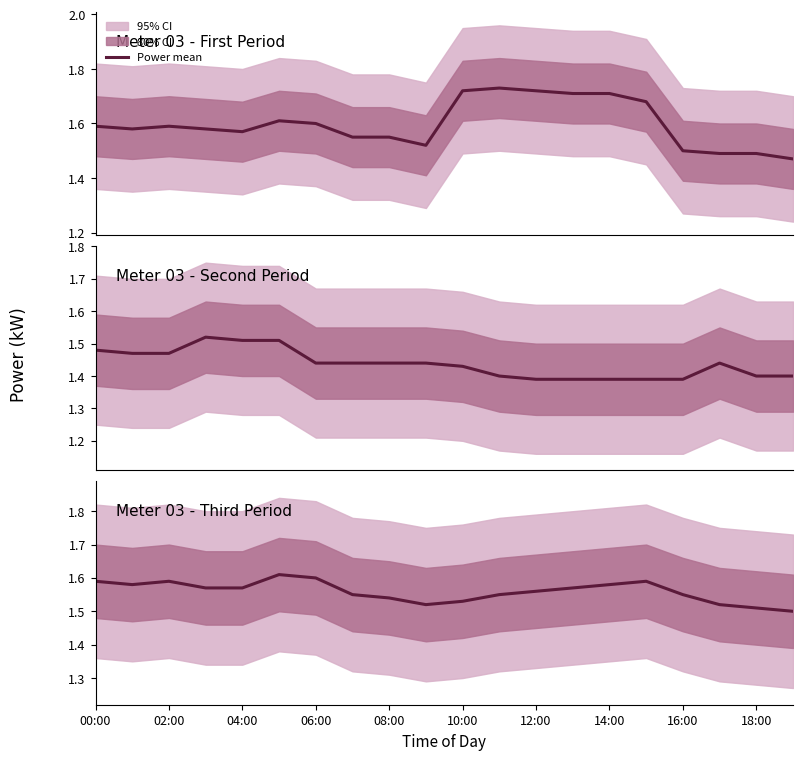

Between 18:00 and 12:00, which is larger?

12:00